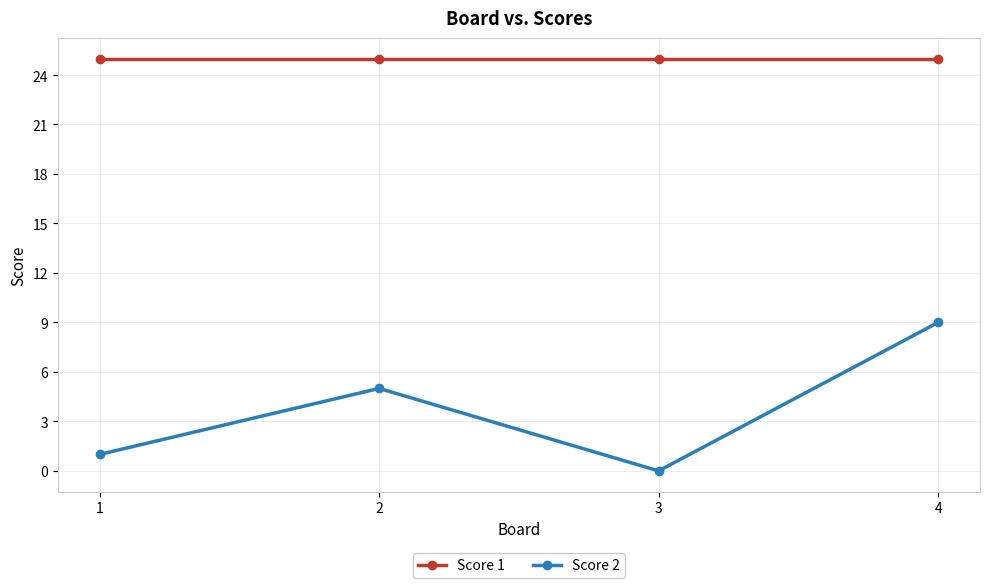

Which series has the widest spread of values?

Score 2